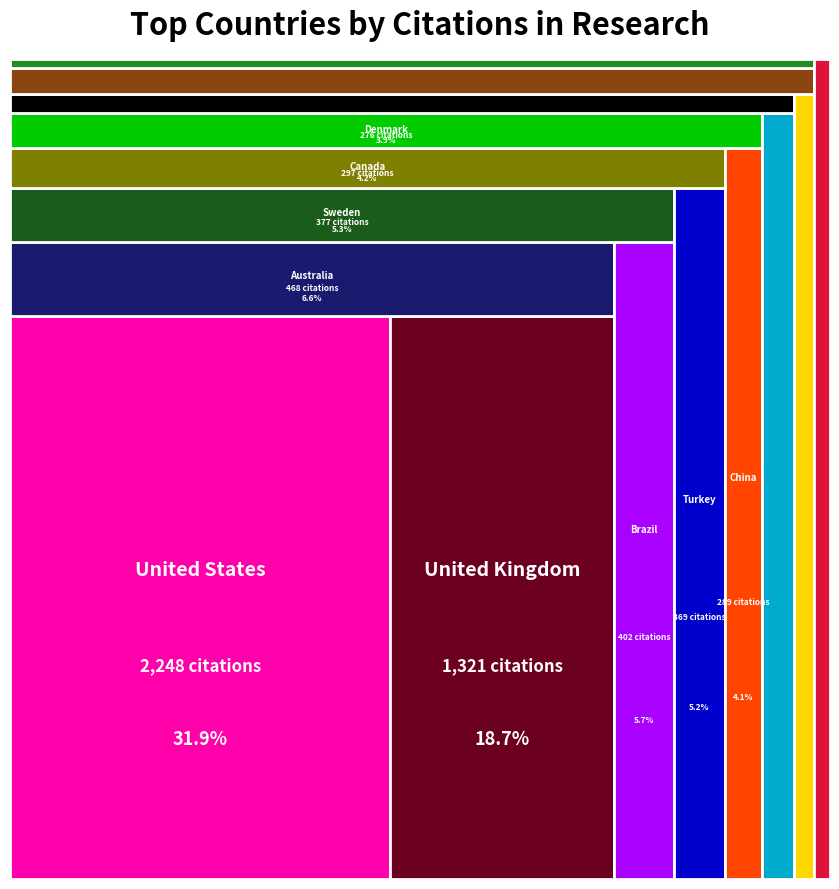

Reading left to right, list all the values displayed in this chart.

United States=2248	United Kingdom=1321	Australia=468	Brazil=402	Sweden=377	Turkey=369	Canada=297	China=289	Denmark=276	Netherlands=253	Iran=160	Italy=165	Belgium=216	France=77	Portugal=138